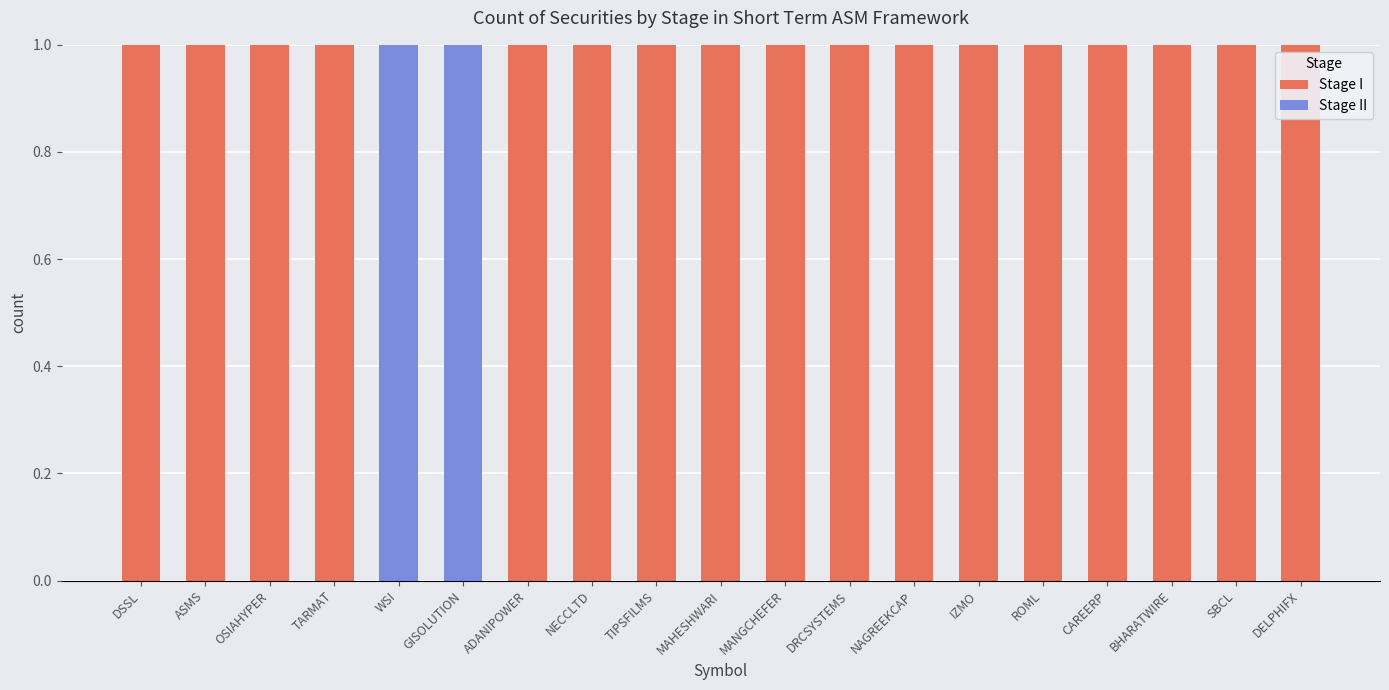

What is the sum of all Stage I values?

17